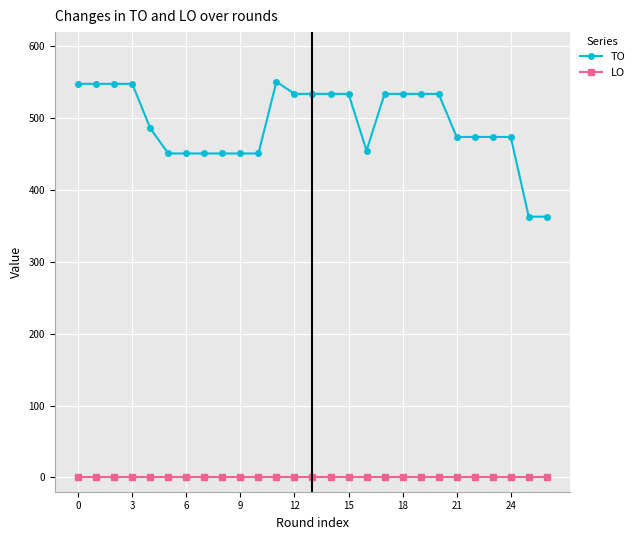

Does the chart have visible grid lines?

Yes